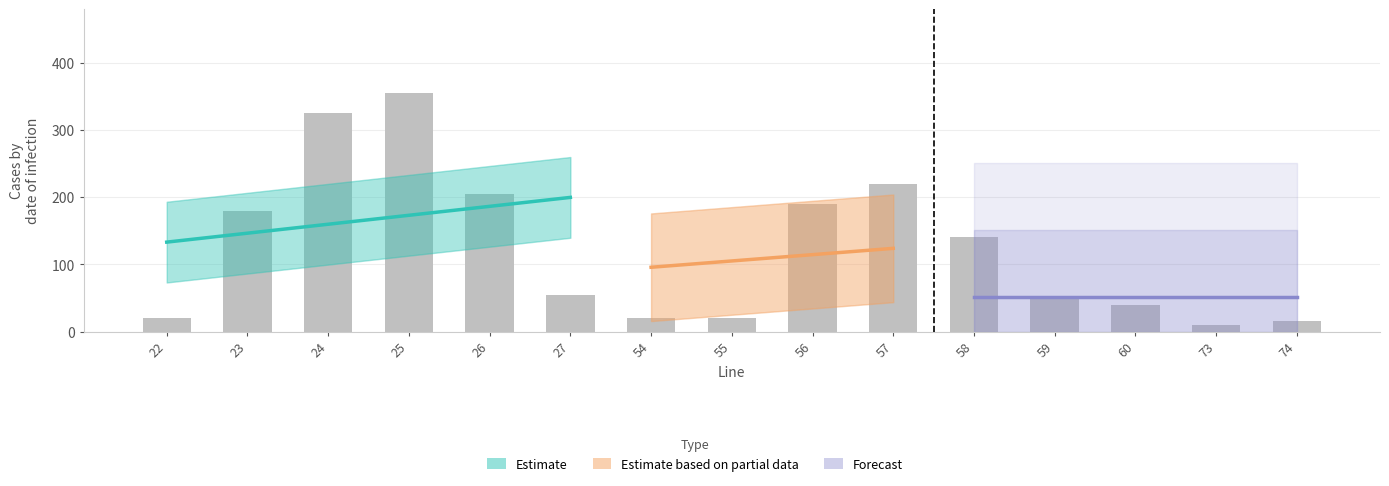

At which category is the sum across all series the highest?

25